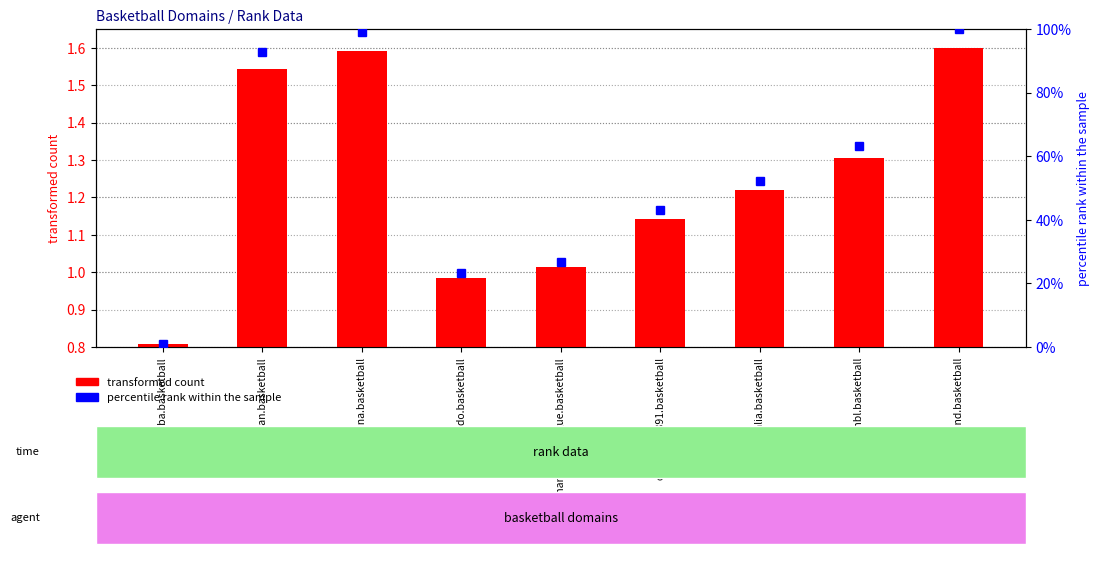

At which label does transformed count reach its peak?

ireland.basketball